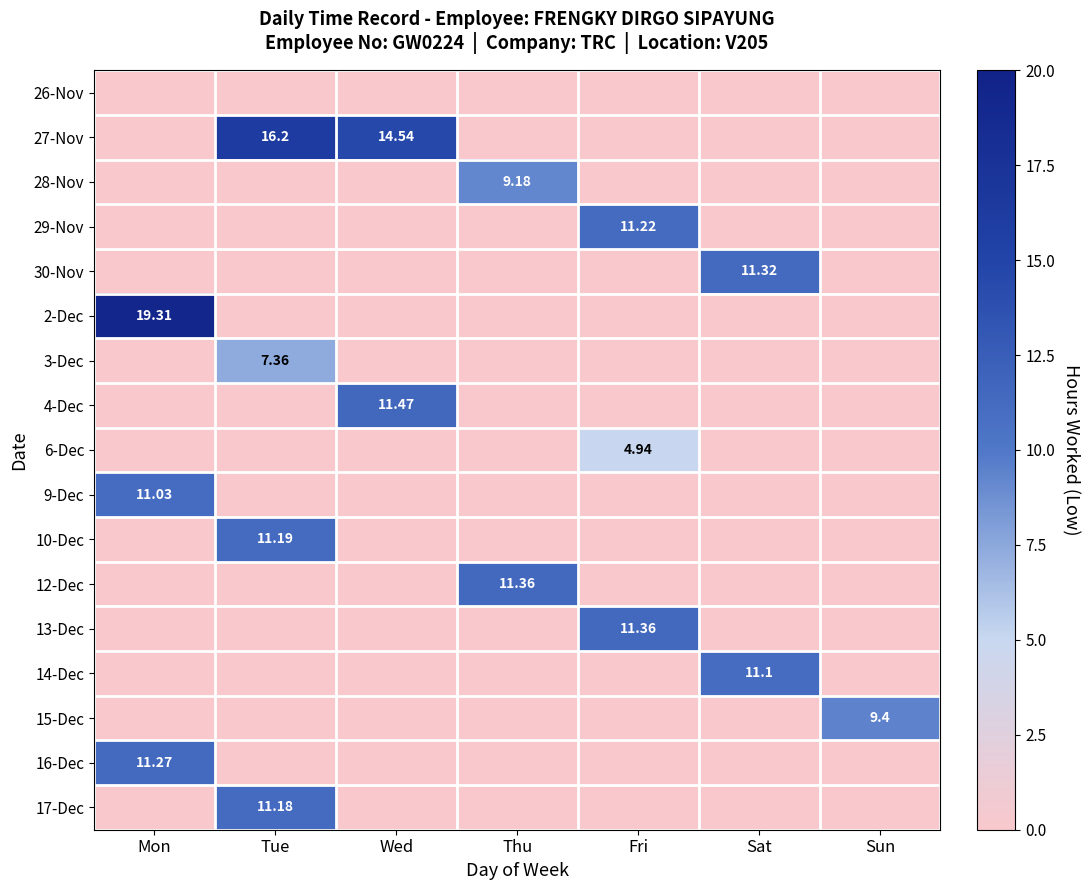

Is the value of 6-Dec at Fri greater than the value of 4-Dec at Wed?

No